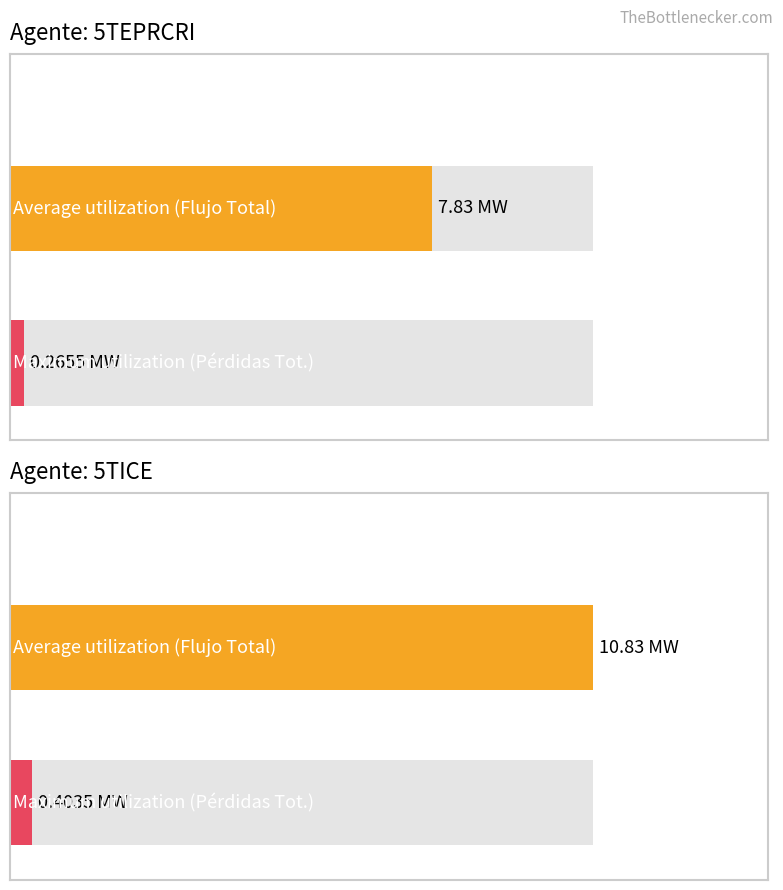

Which series has the widest spread of values?

Average utilization